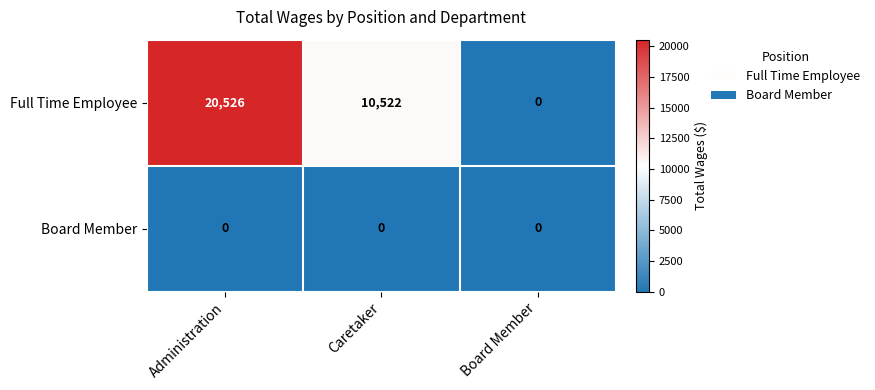

How many data points in Full Time Employee are less than 10522?

1